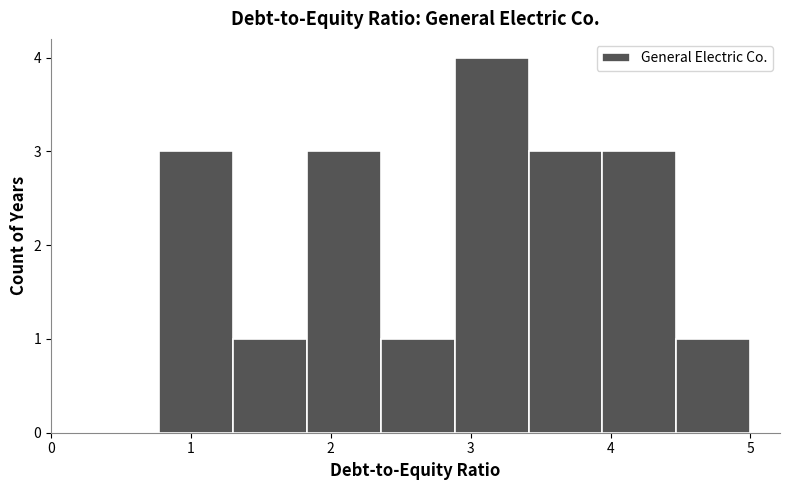

Reading left to right, list every bar in this chart as the range it spans on the x-axis followed by its height. Neither the bar edges nor the heights are printed on the chart, so give them approximately, as read against the axes.

0.8 to 1.3: 3
1.3 to 1.8: 1
1.8 to 2.4: 3
2.4 to 2.9: 1
2.9 to 3.4: 4
3.4 to 3.9: 3
3.9 to 4.5: 3
4.5 to 5.0: 1